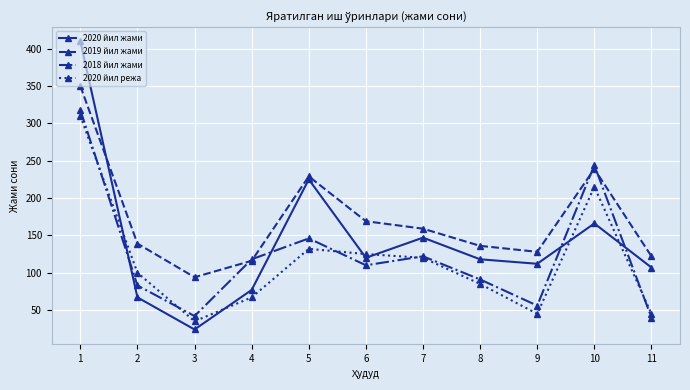

True or false: 2019 йил жами has more than 2 points higher than both neighbors.

False